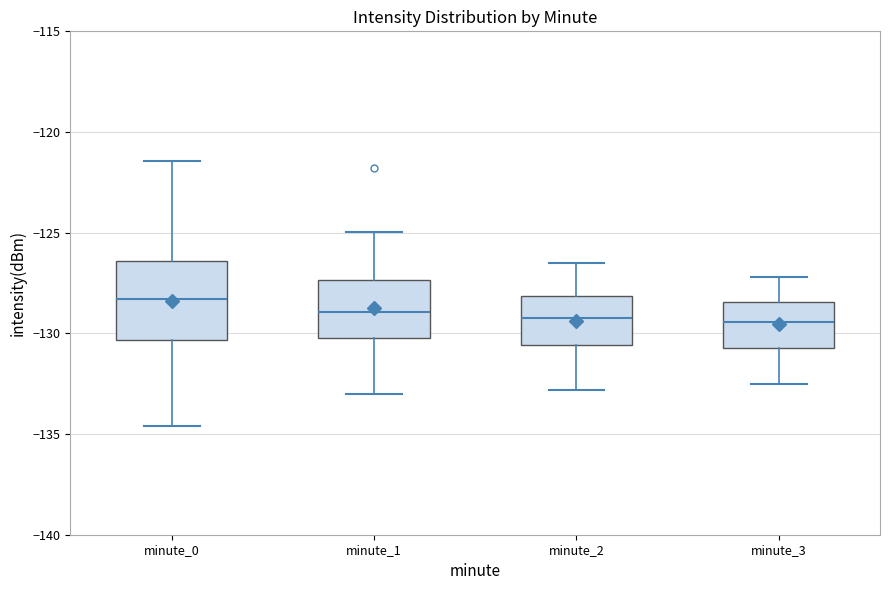

Reading left to right, read every box against the y-axis: the position of its median line, the range the box covers, and the ends of its whiskers. The values are not printed on the chart, so give them approximately, as read against the axis.

minute_0: median -128.5, box -130.5 to -126.5, whiskers -134.5 to -121.5
minute_1: median -129.0, box -130.0 to -127.5, whiskers -133.0 to -125.0
minute_2: median -129.0, box -130.5 to -128.0, whiskers -133.0 to -126.5
minute_3: median -129.5, box -130.5 to -128.5, whiskers -132.5 to -127.0